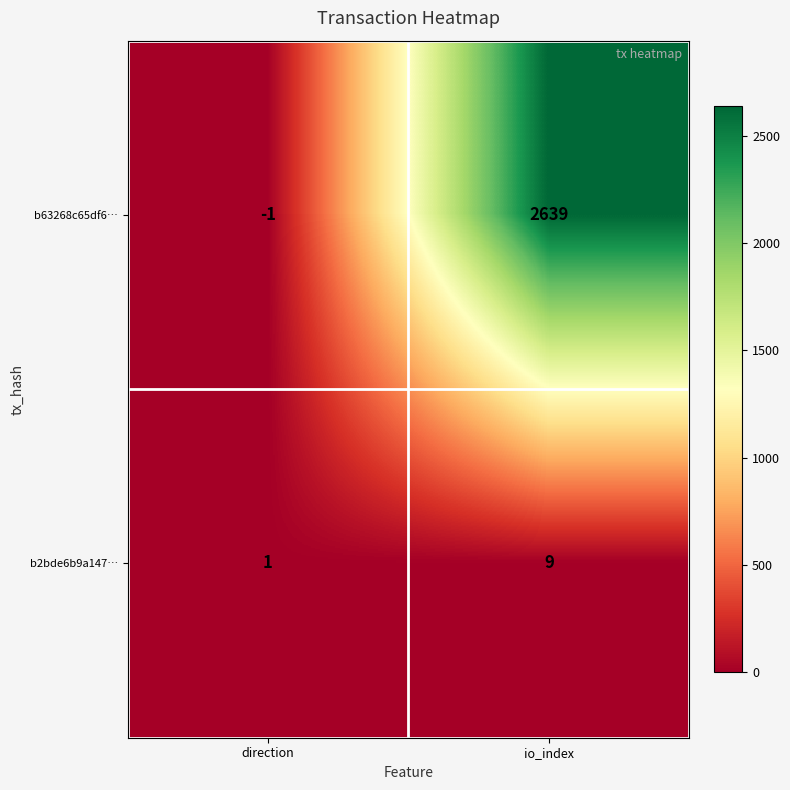

Rank the series at direction from highest to lowest value.

b2bde6b9a147…, b63268c65df6…